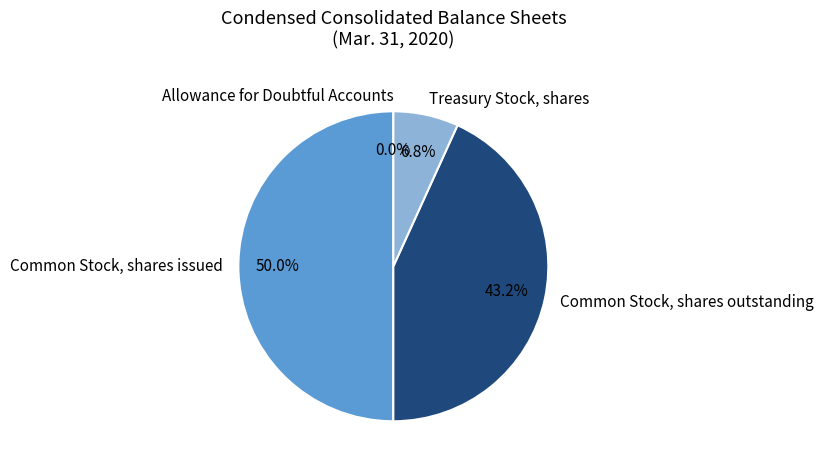

Does Common Stock, shares outstanding represent more than half of the total?

No